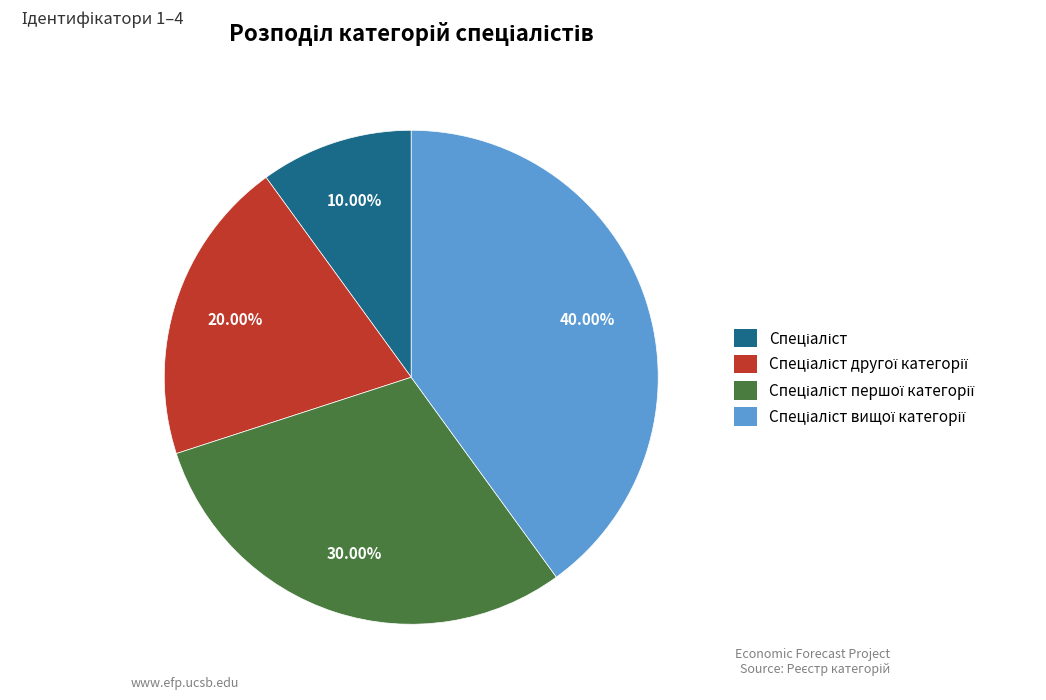

Is there any slice that represents more than half of the pie?

No